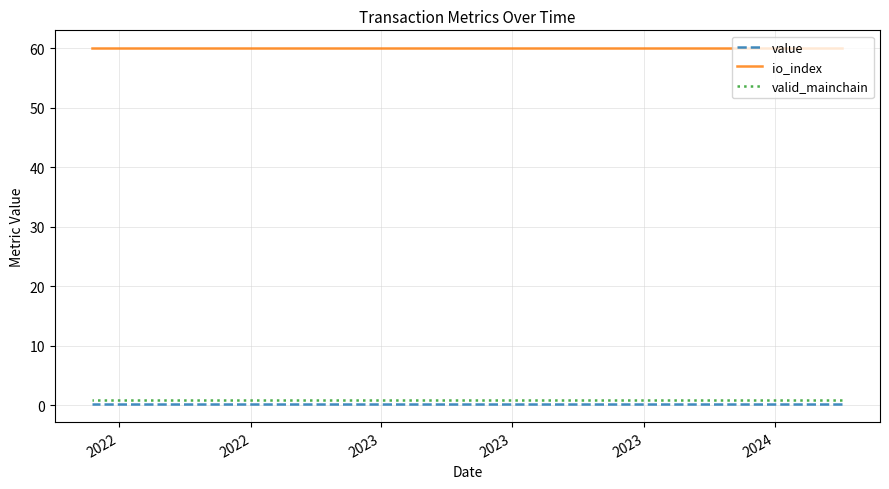

Is it true that io_index equals 91.0 at 2023?

False